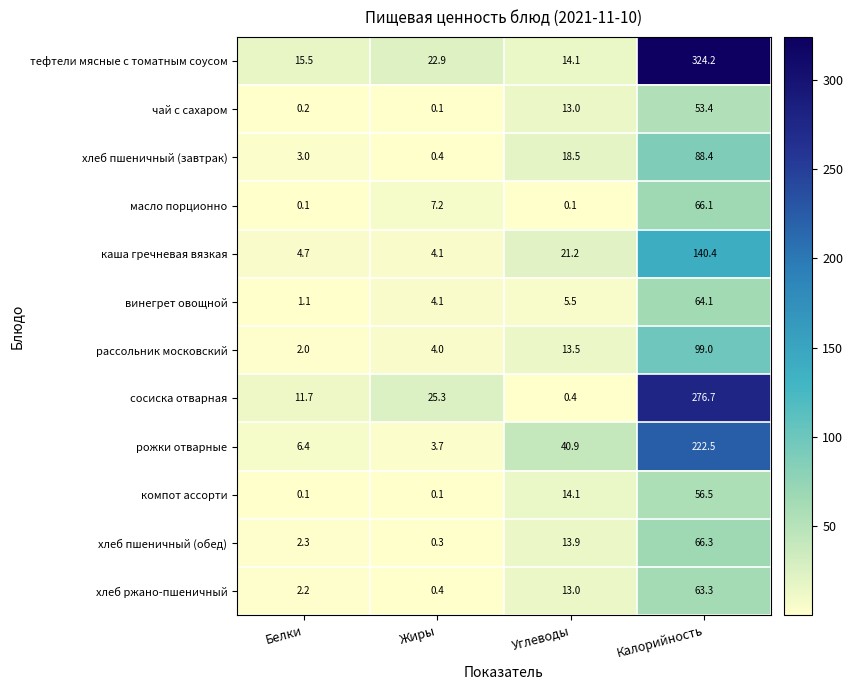

Which category has the lowest value in the сосиска отварная series?

Углеводы